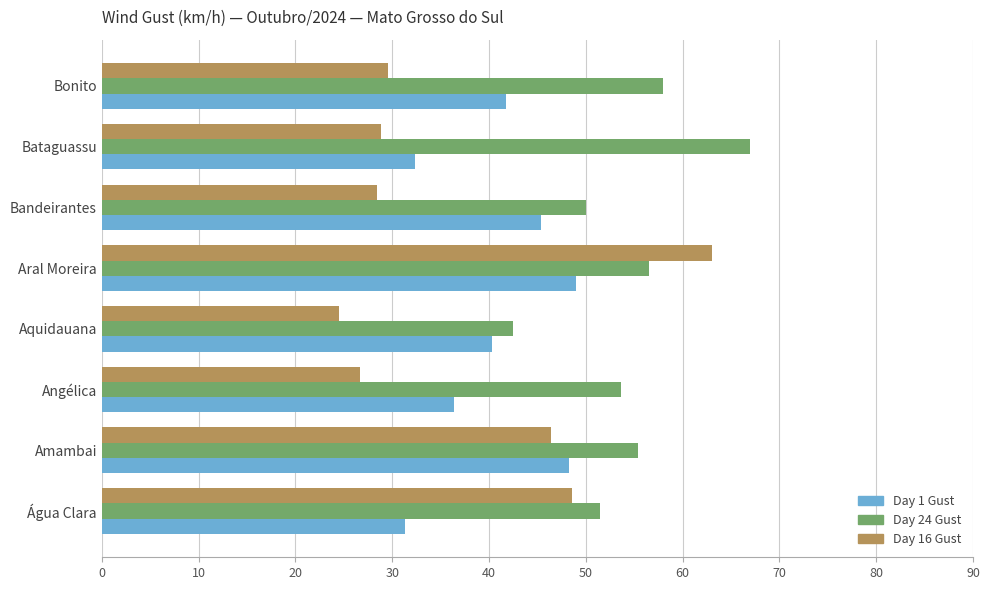

What are all the series names shown in the legend?

Day 1 Gust, Day 24 Gust, Day 16 Gust